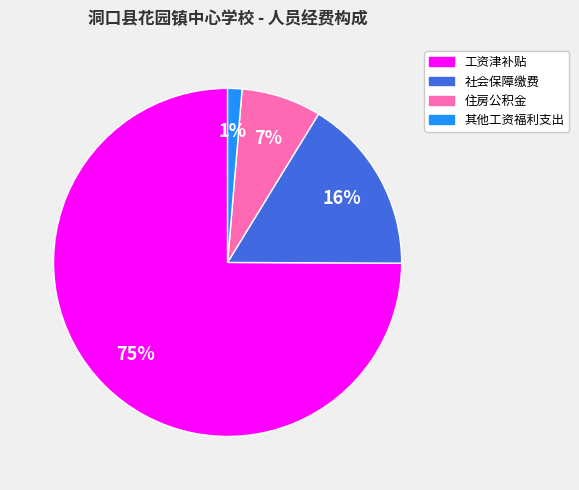

To the nearest percent, what is the average slice percentage?

25%